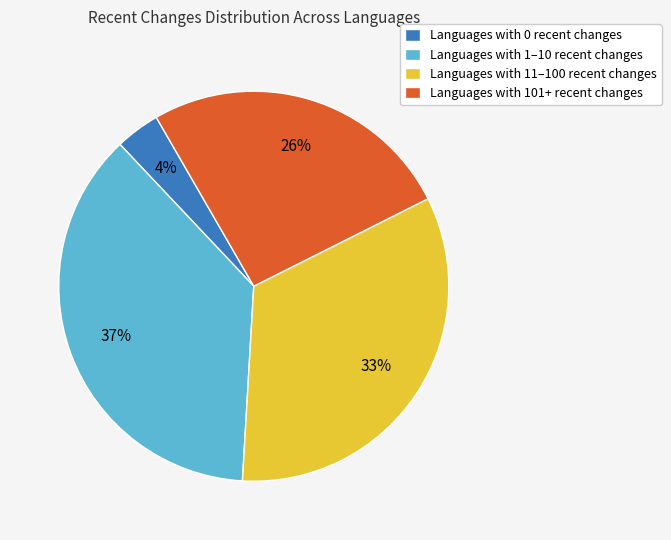

True or false: Languages with 101+ recent changes accounts for 32% of the total.

False